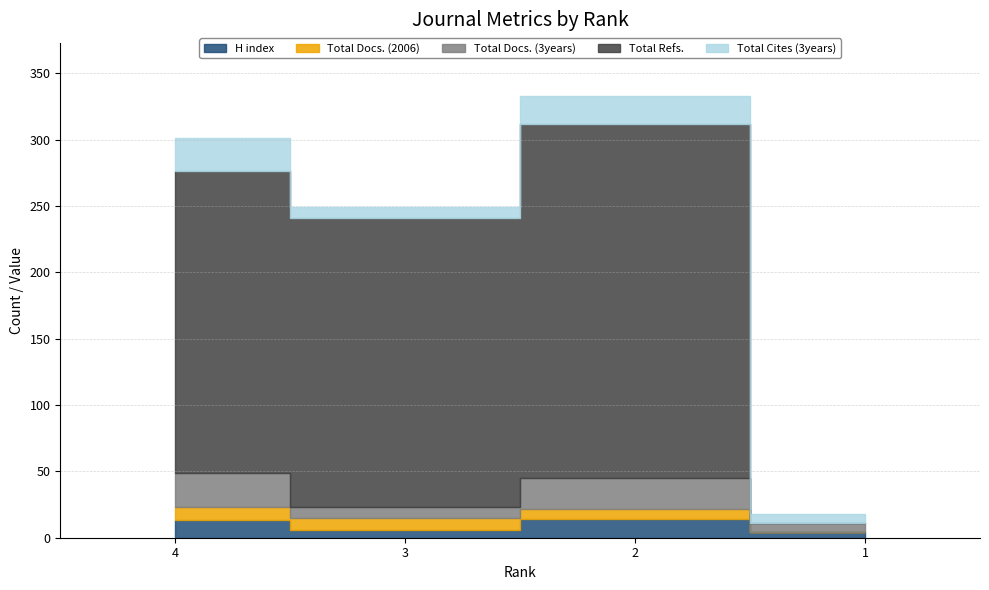

Reading right to left, what are all the values shown in this chart?

H index: 1=4	2=14	3=6	4=13
Total Docs. (2006): 1=0	2=8	3=9	4=10
Total Docs. (3years): 1=7	2=23	3=8	4=26
Total Refs.: 1=0	2=267	3=218	4=227
Total Cites (3years): 1=7	2=21	3=8	4=25